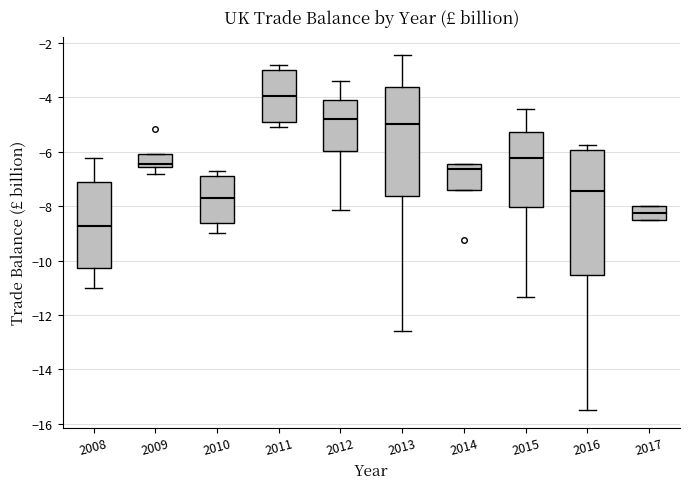

Reading left to right, transcribe this box plot: for each box, give where its median line is, the range the box spans, and where its two whiskers end, as read against the y-axis. The values are not printed on the chart, so give them approximately, as read against the axis.

2008: median -8.8, box -10.2 to -7.2, whiskers -11.0 to -6.2
2009: median -6.4, box -6.6 to -6.0, whiskers -6.8 to -6.0
2010: median -7.8, box -8.6 to -6.8, whiskers -9.0 to -6.8 (just above the box's upper edge)
2011: median -4.0, box -5.0 to -3.0, whiskers -5.2 to -2.8
2012: median -4.8, box -6.0 to -4.2, whiskers -8.2 to -3.4
2013: median -5.0, box -7.6 to -3.6, whiskers -12.6 to -2.4
2014: median -6.6, box -7.4 to -6.4, whiskers -7.4 to -6.4
2015: median -6.2, box -8.0 to -5.2, whiskers -11.4 to -4.4
2016: median -7.4, box -10.6 to -6.0, whiskers -15.4 to -5.8
2017: median -8.2, box -8.6 to -8.0, whiskers -8.6 to -8.0